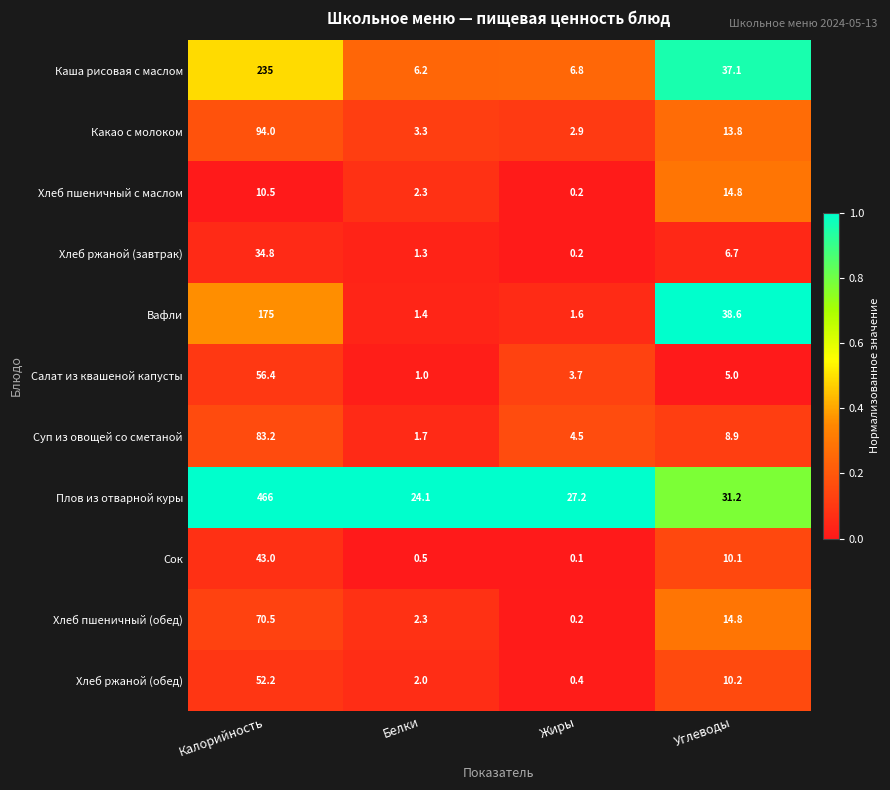

What is the total value across all series at Белки?

46.1